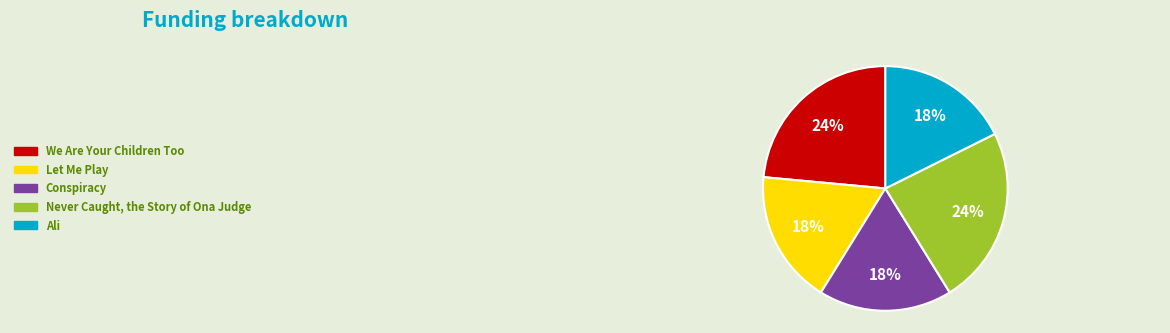

Is it true that We Are Your Children Too is 24% of the pie?

True